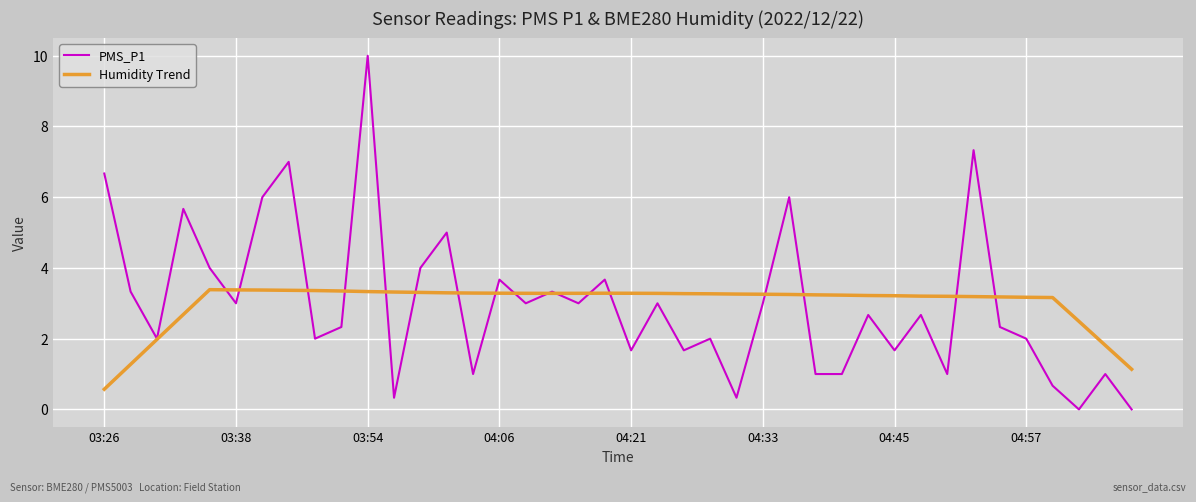

List the series in order of their peak value, highest first.

PMS_P1, Humidity Trend